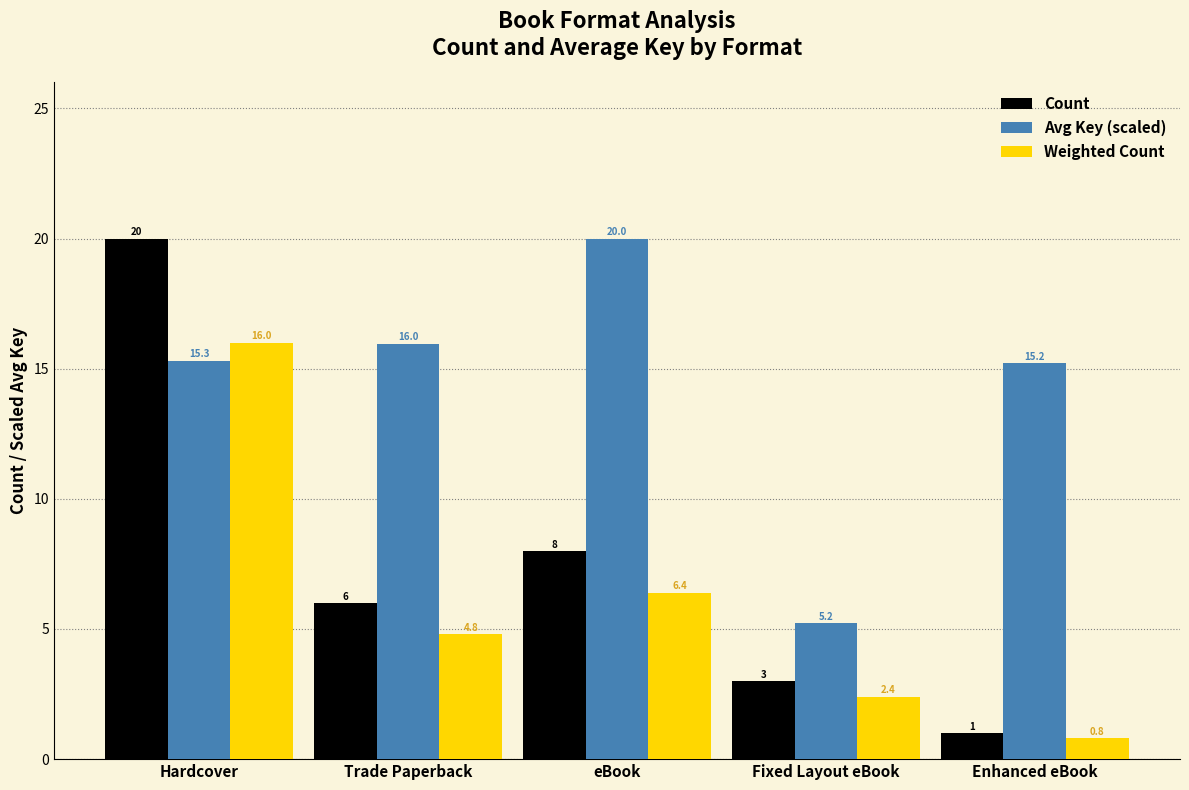

What is the total value across all series at eBook?

34.4